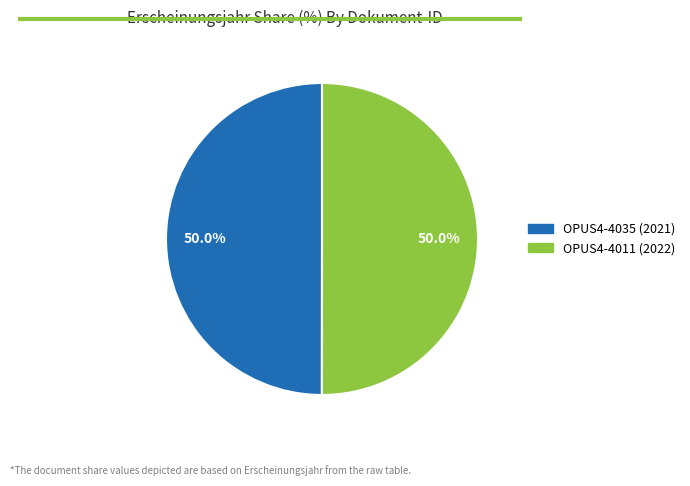

What is the ratio of the value at OPUS4-4035 (2021) to the value at OPUS4-4011 (2022)?

1.0